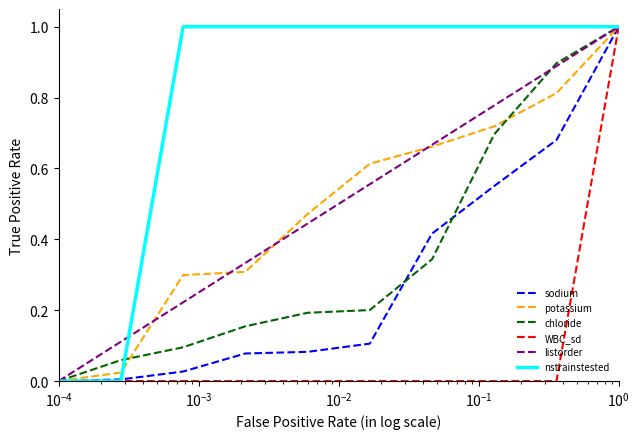

What is the maximum value for nstrainstested?

1.0